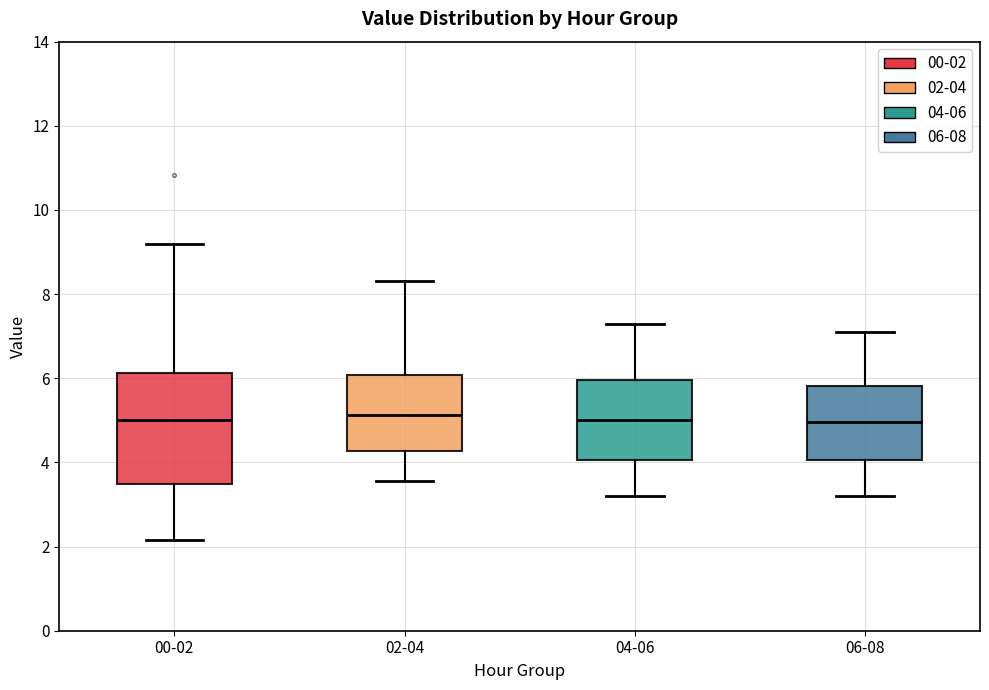

Reading left to right, transcribe this box plot: for each box, give where its median line is, the range the box spans, and where its two whiskers end, as read against the y-axis. The values are not printed on the chart, so give them approximately, as read against the axis.

00-02: median 5.0, box 3.4 to 6.2, whiskers 2.2 to 9.2
02-04: median 5.2, box 4.2 to 6.0, whiskers 3.6 to 8.4
04-06: median 5.0, box 4.0 to 6.0, whiskers 3.2 to 7.4
06-08: median 5.0, box 4.0 to 5.8, whiskers 3.2 to 7.2